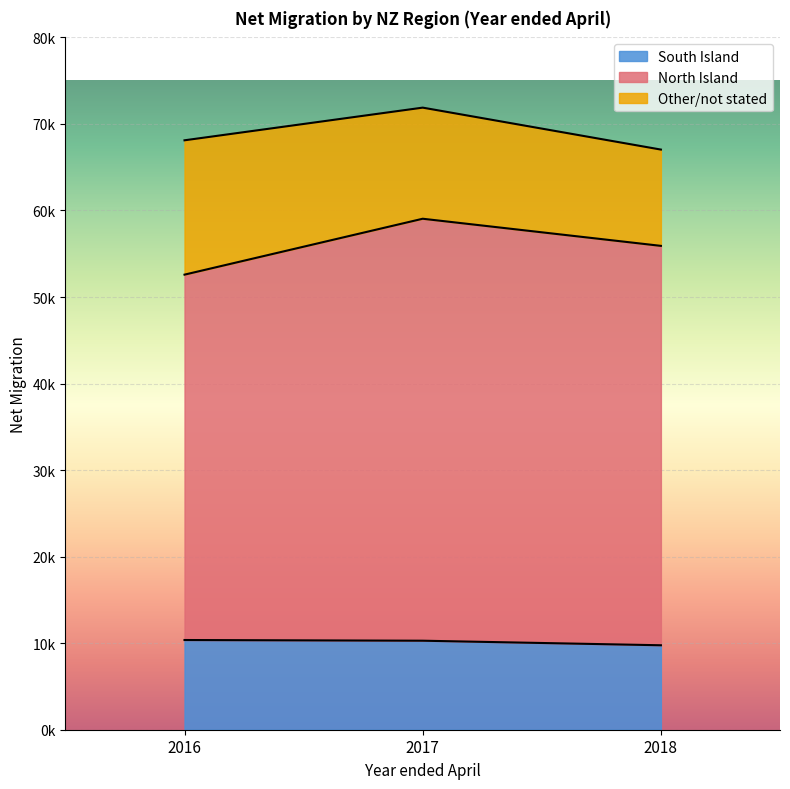

What is the difference between the maximum and minimum values in the South Island series?

607